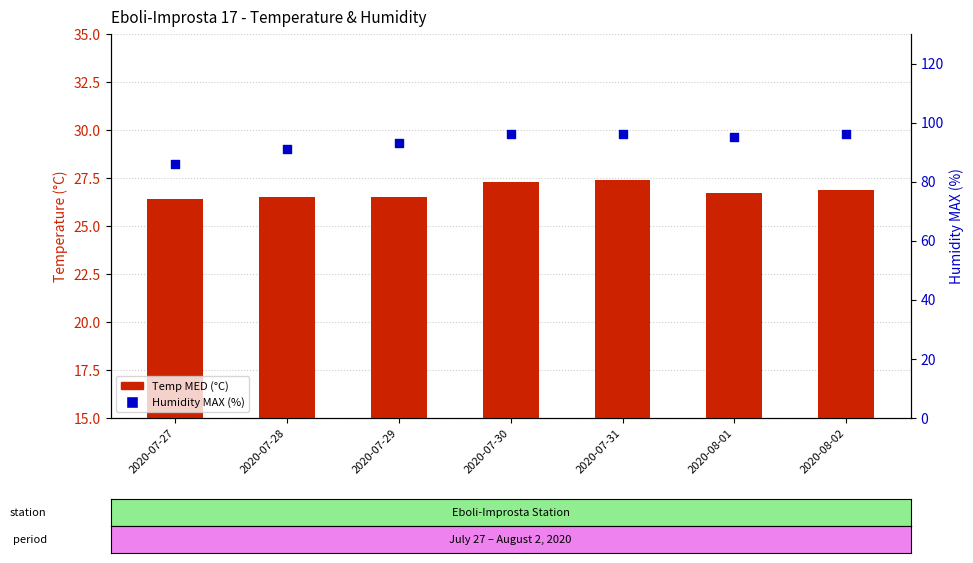

At which category is the sum across all series the highest?

2020-07-31